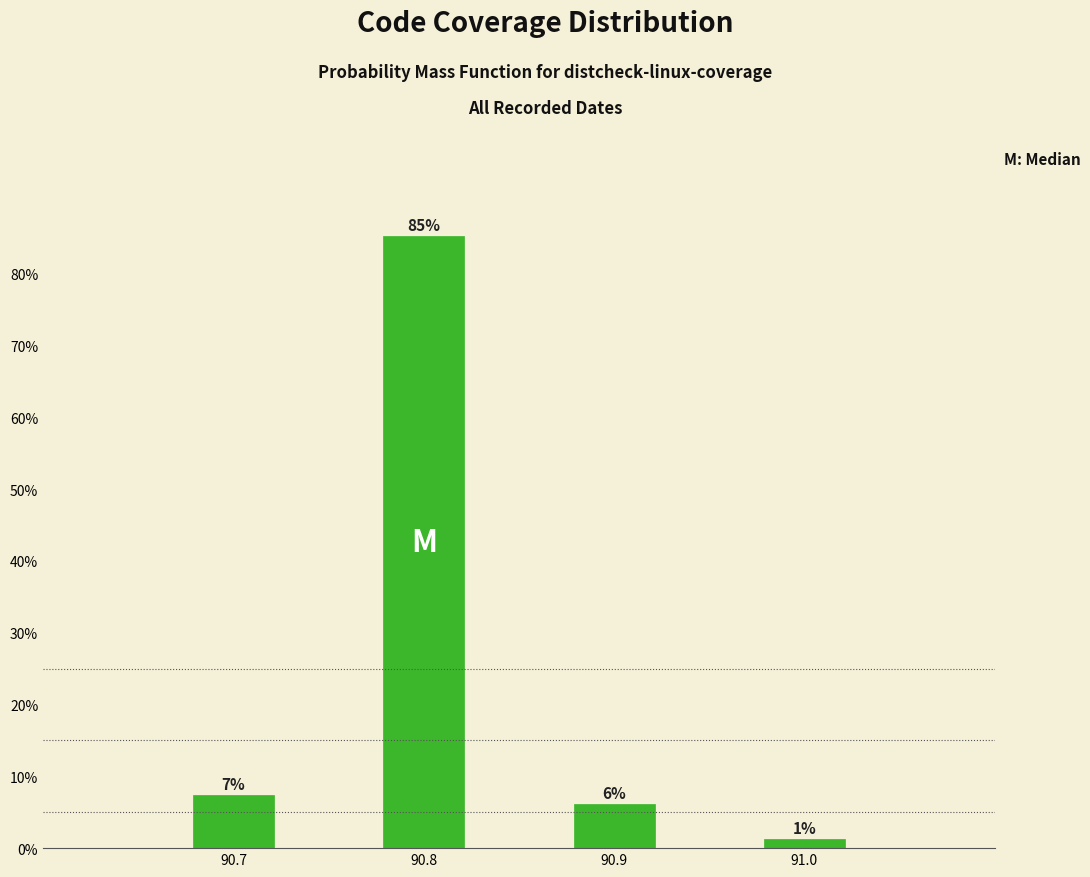

Does the chart contain any negative values?

No